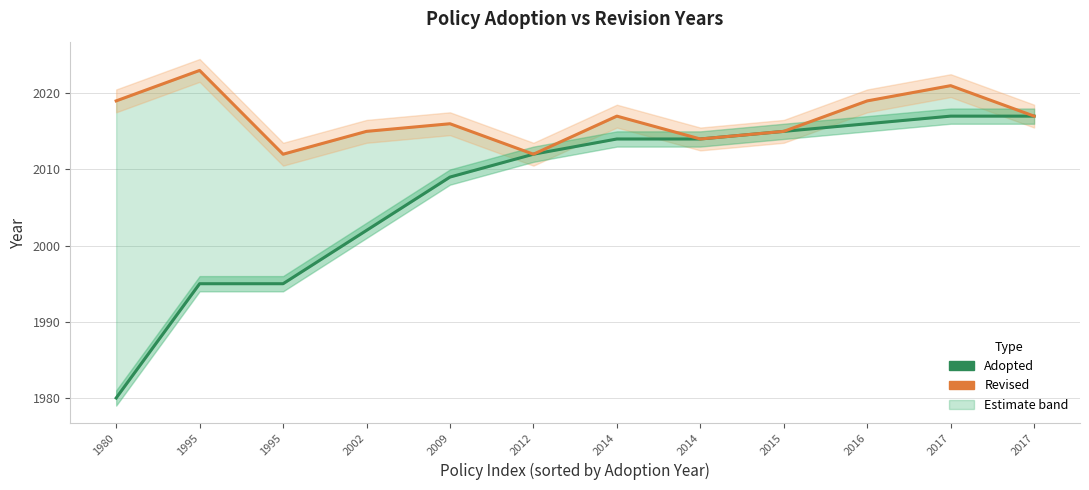

The Revised series shows 2021 at 2017. True or false?

True